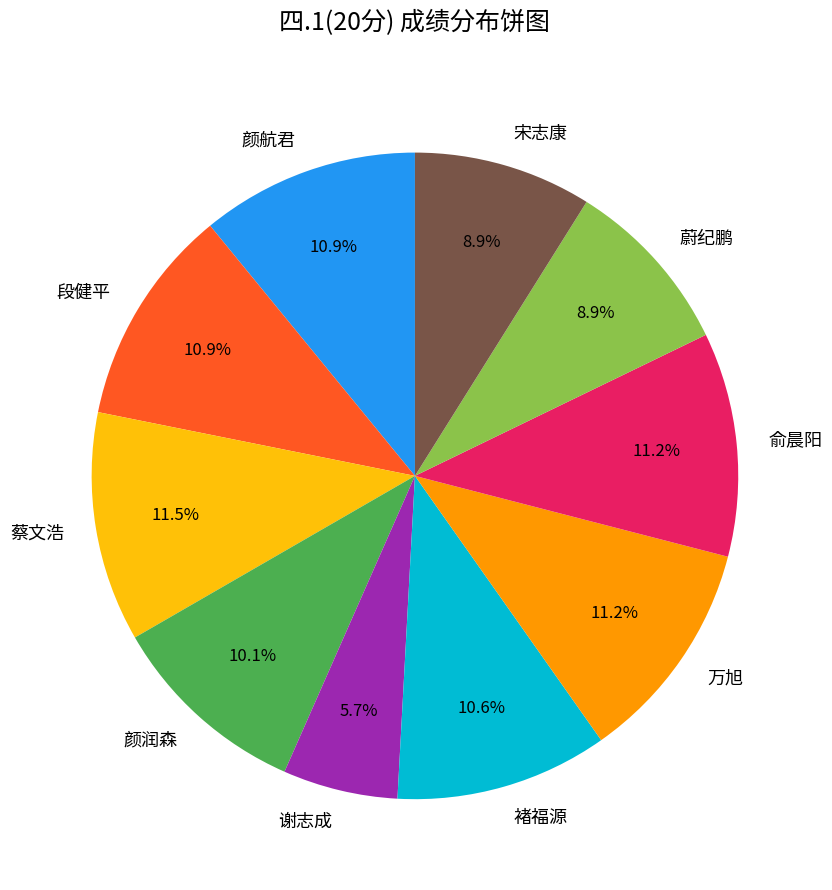

How many segments does this pie chart have?

10